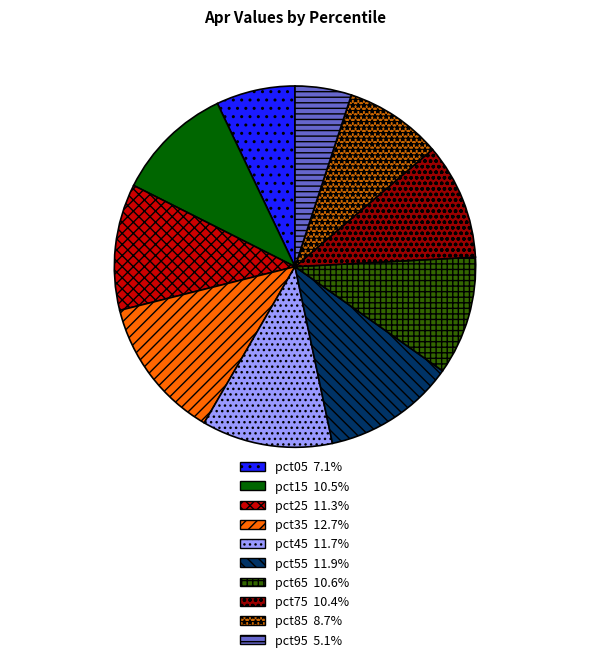

Is pct75 the majority of the pie?

No